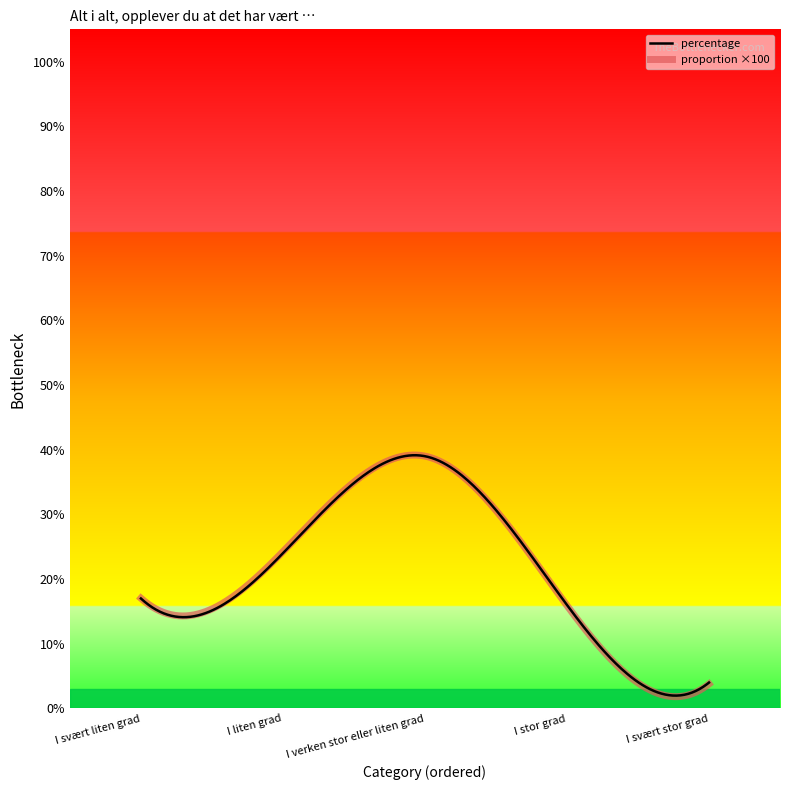

What is the maximum value shown in the chart?

39.2